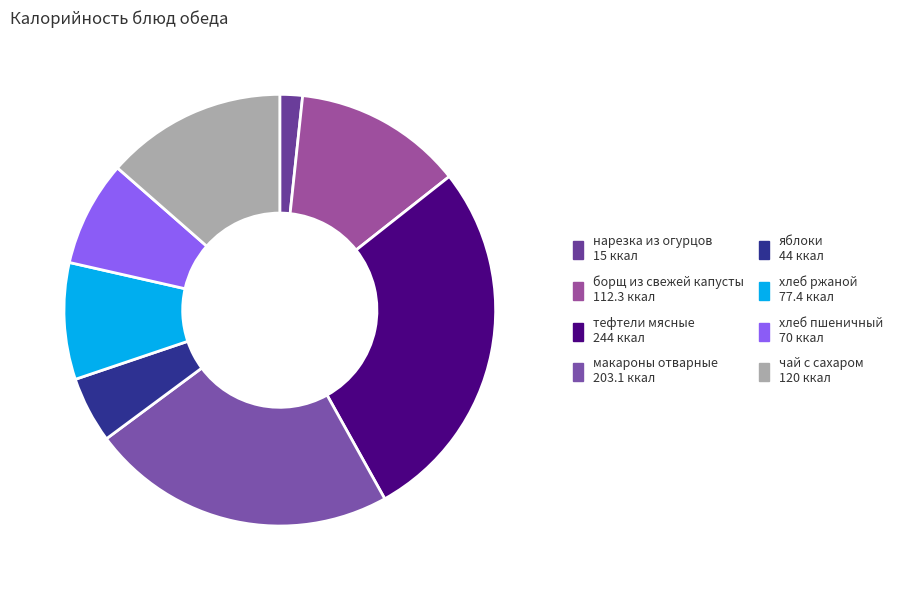

What portion of the pie excludes хлеб пшеничный?

92.1%